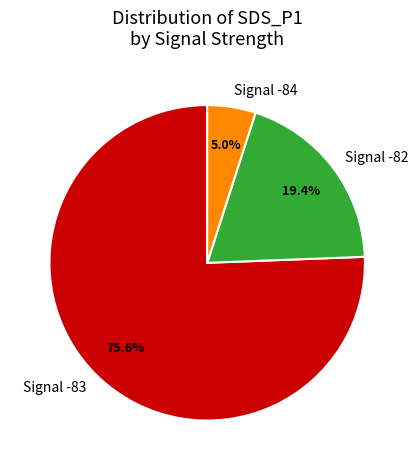

Count the number of slices in the pie.

3